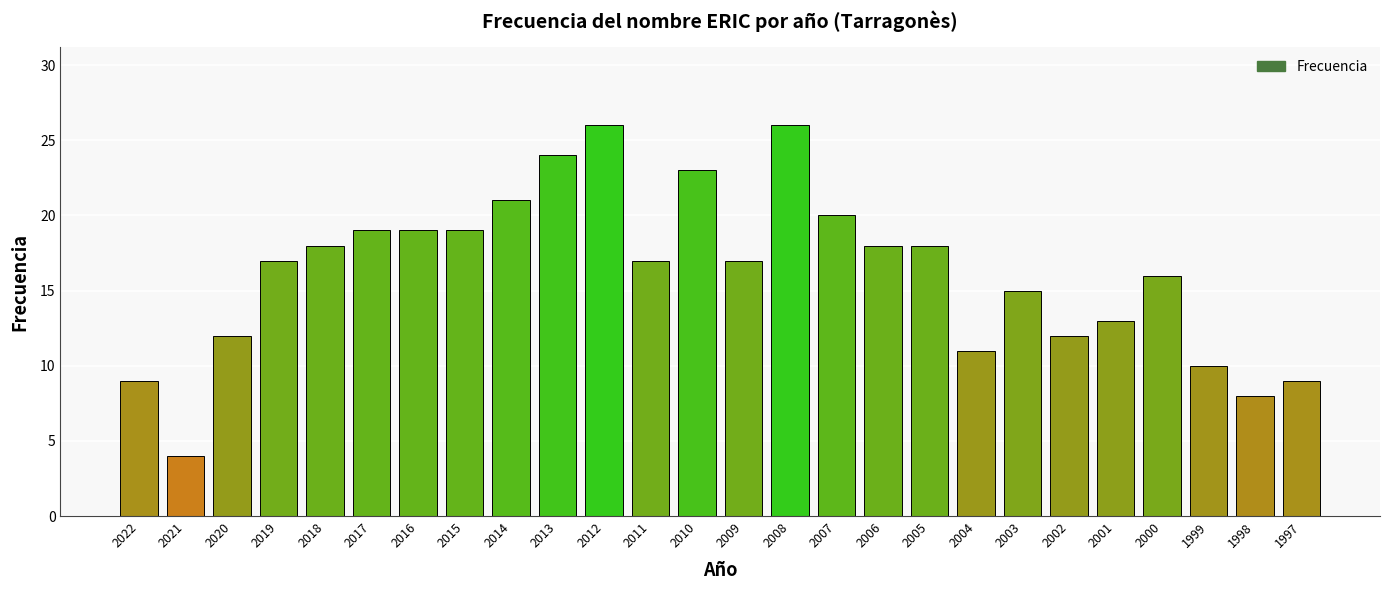

What is the value of the 6th bar from the left?

19